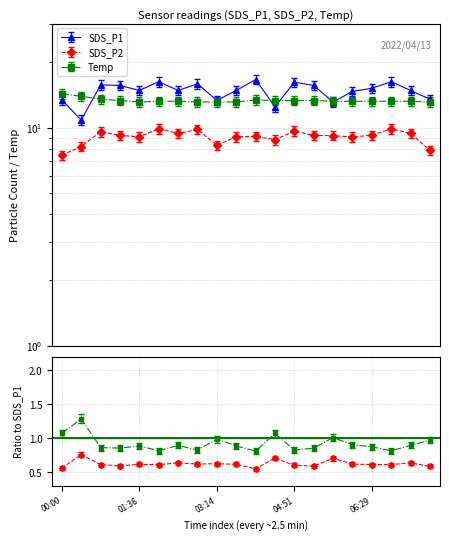

At which category does SDS_P2 reach its first local peak?

00:49